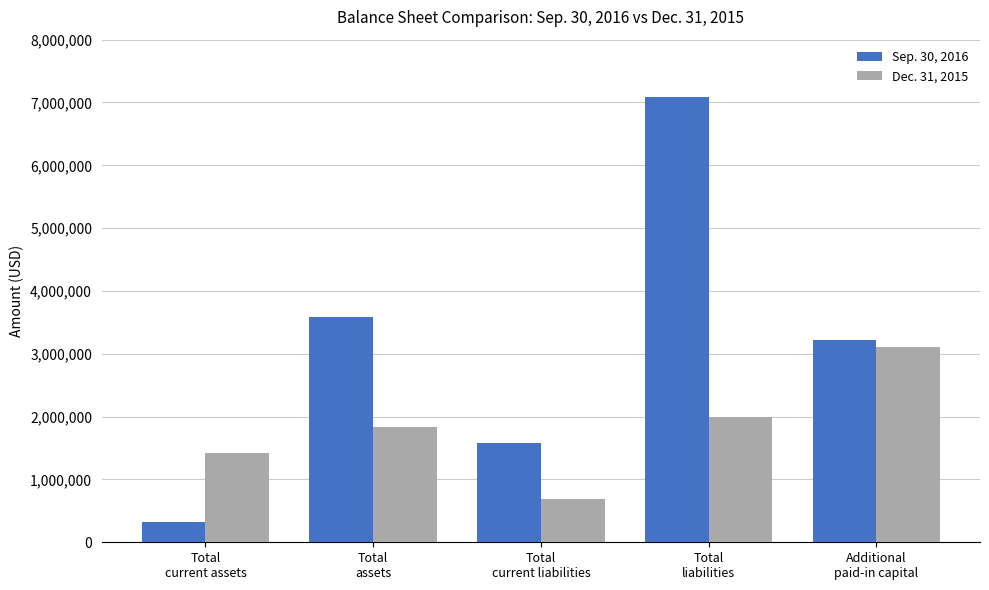

How many bars are there in each group?

2